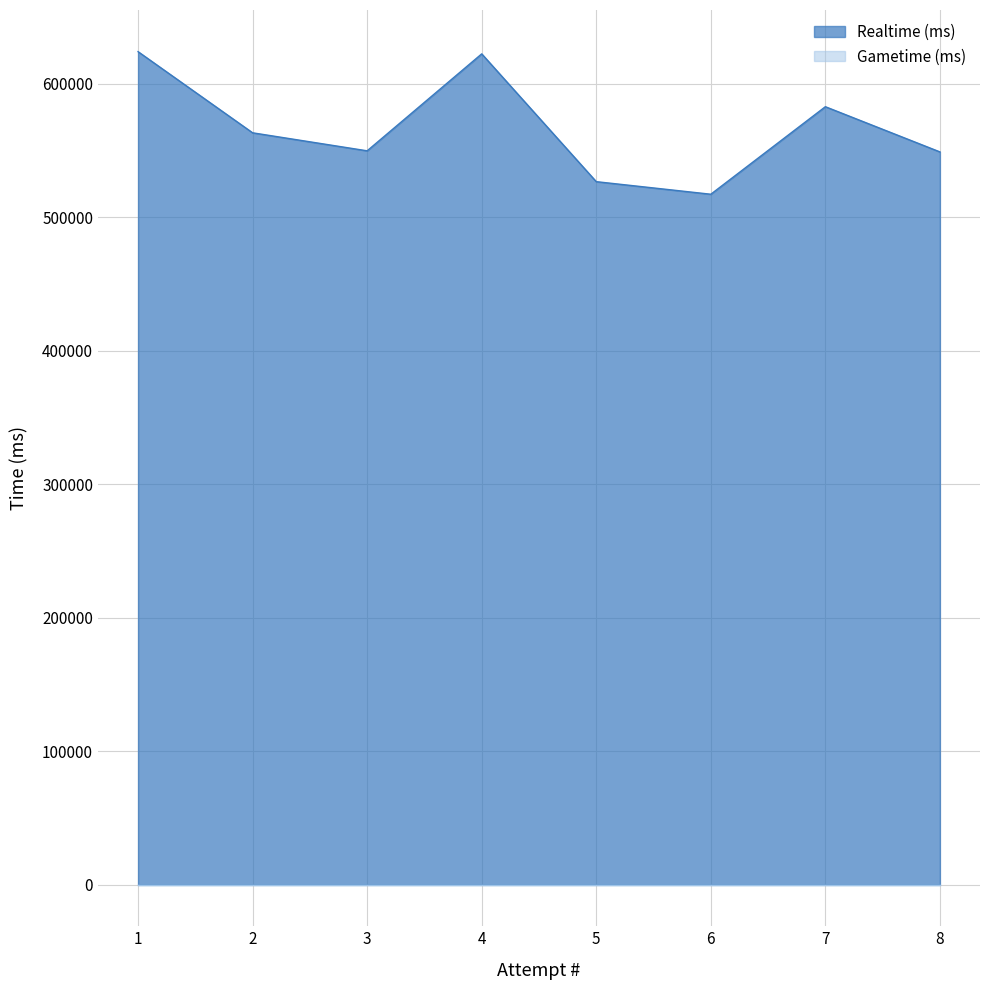

What is the change in value from 6 to 4?

+105172